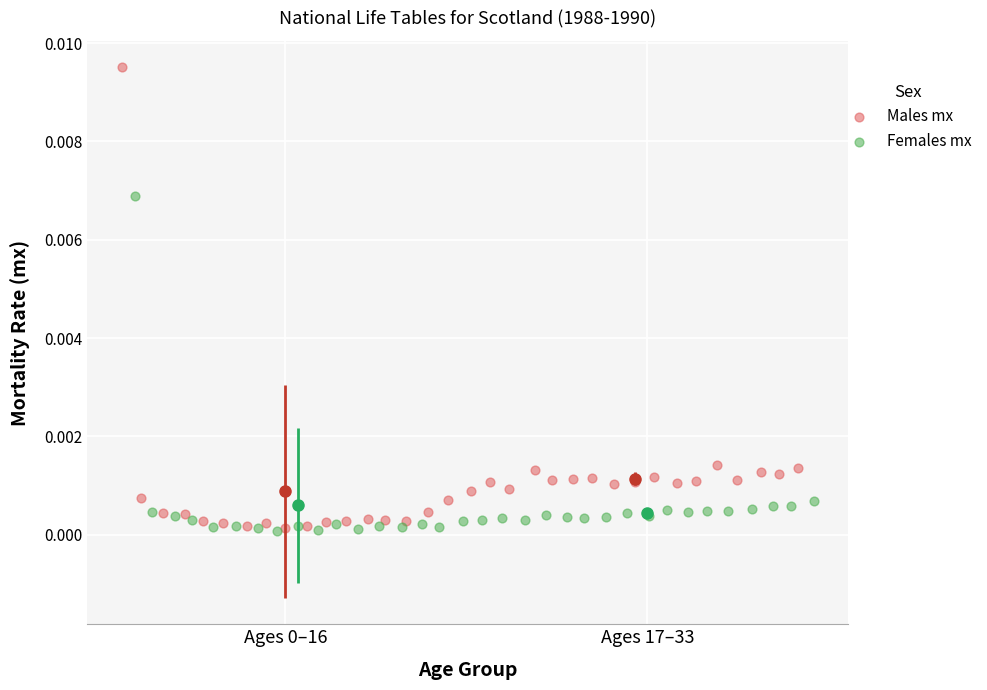

Which series contains the highest Y value?

Males mx